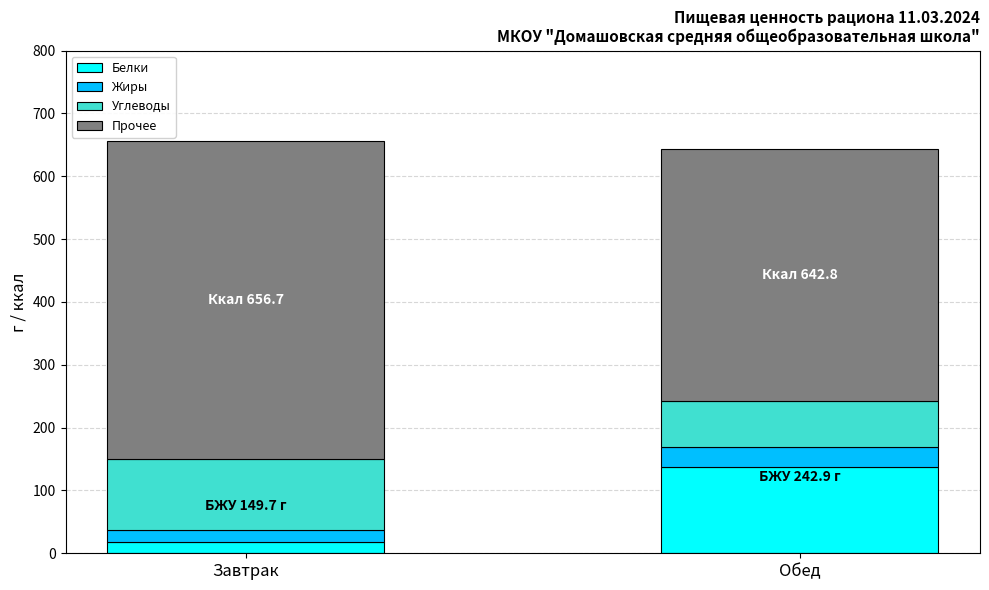

What are all the series names shown in the legend?

Белки, Жиры, Углеводы, Прочее